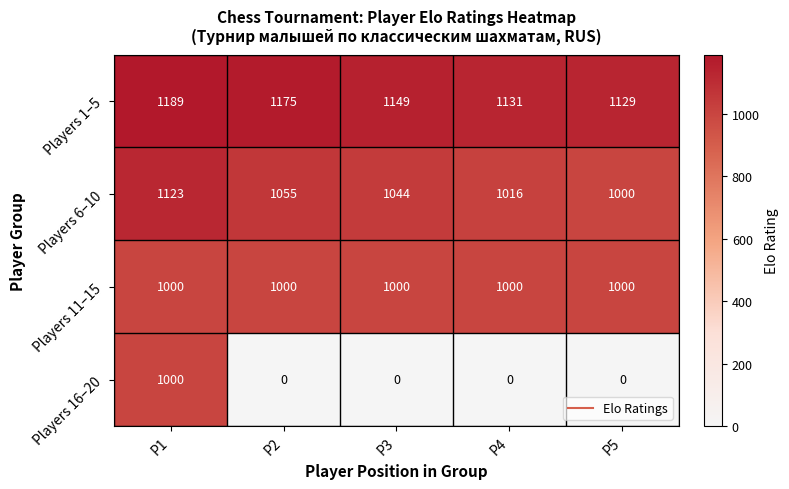

Which series has the largest range (max minus min)?

Players 16–20